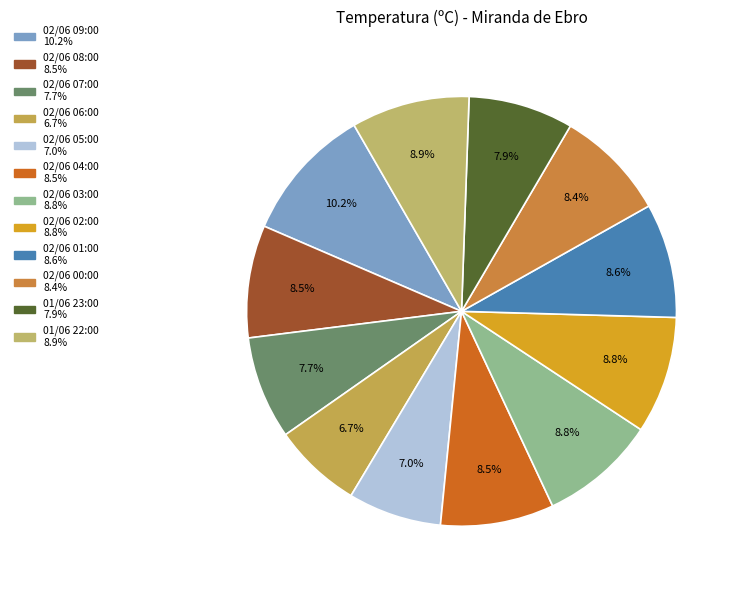

Combined, what portion of the pie is 01/06 22:00 and 02/06 09:00?

19.1%